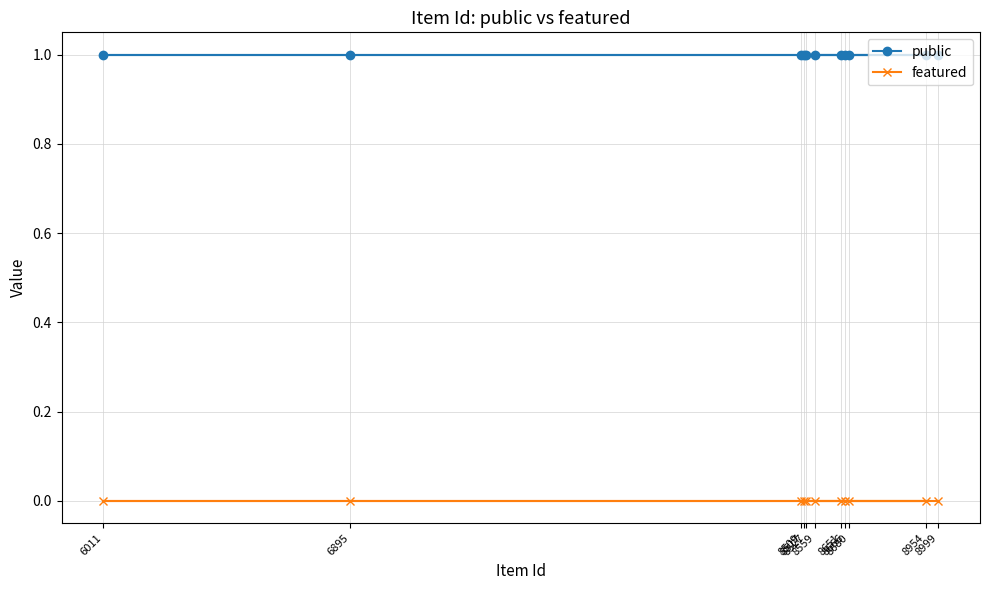

Reading left to right, extract all data points from this chart.

public: 1	1	1	1	1	1	1	1	1	1	1
featured: 0	0	0	0	0	0	0	0	0	0	0